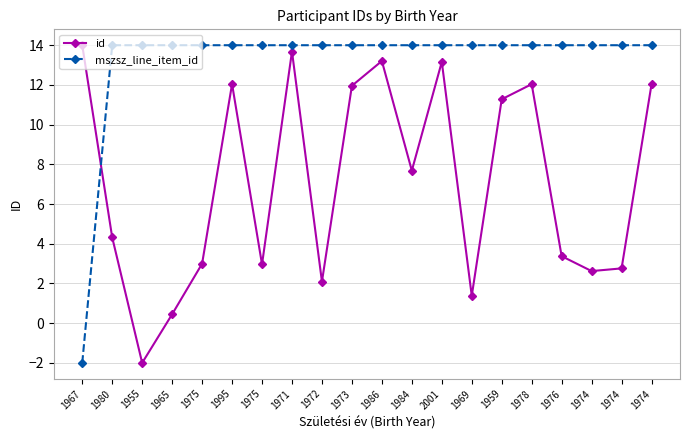

How many values in id are below zero?

1